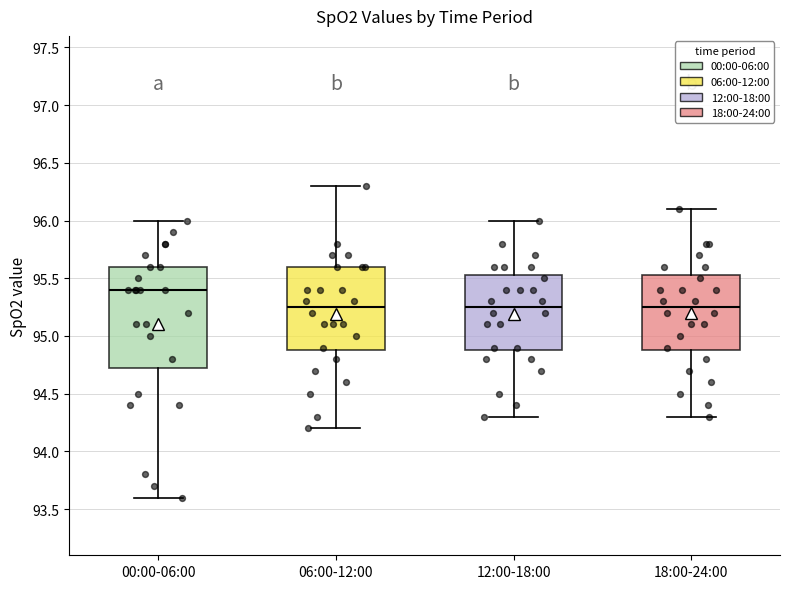

Reading left to right, transcribe this box plot: for each box, give where its median line is, the range the box spans, and where its two whiskers end, as read against the y-axis. The values are not printed on the chart, so give them approximately, as read against the axis.

00:00-06:00: median 95.40, box 94.75 to 95.60, whiskers 93.60 to 96.00
06:00-12:00: median 95.25, box 94.90 to 95.60, whiskers 94.20 to 96.30
12:00-18:00: median 95.25, box 94.90 to 95.55, whiskers 94.30 to 96.00
18:00-24:00: median 95.25, box 94.90 to 95.55, whiskers 94.30 to 96.10